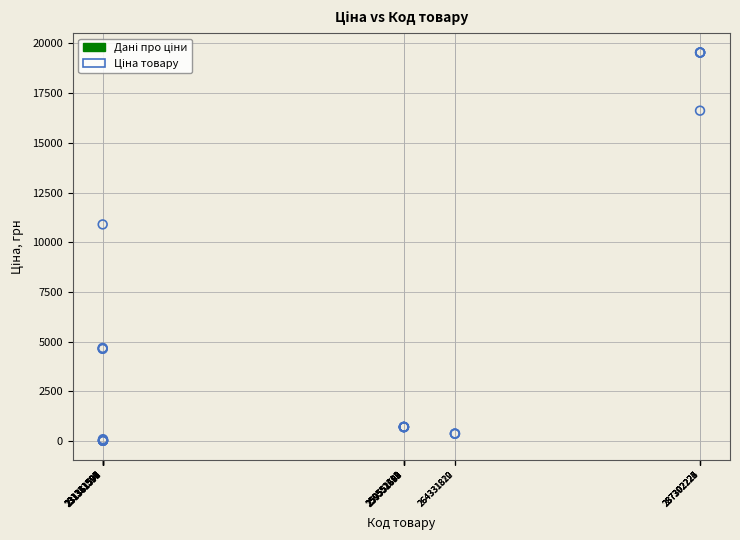

What Y value in the scatter plot is closest to 9779?

10896.3